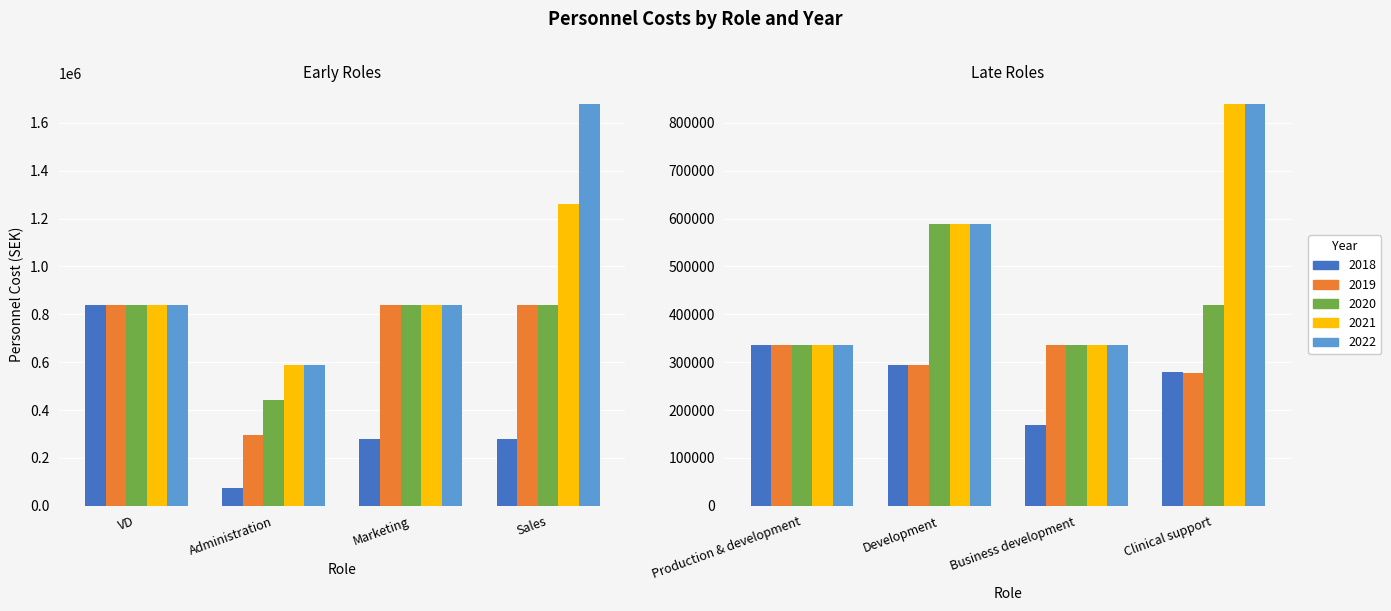

Reading right to left, transcribe all the data shown in this chart.

2018: Clinical support=279720	Business development=168000	Development=294000	Production & development=336000	Sales=279720	Marketing=279720	Administration=73500	VD=840000
2019: Clinical support=277200	Business development=336000	Development=294000	Production & development=336000	Sales=840000	Marketing=840000	Administration=294000	VD=840000
2020: Clinical support=420000	Business development=336000	Development=588000	Production & development=336000	Sales=840000	Marketing=840000	Administration=441000	VD=840000
2021: Clinical support=840000	Business development=336000	Development=588000	Production & development=336000	Sales=1260000	Marketing=840000	Administration=588000	VD=840000
2022: Clinical support=840000	Business development=336000	Development=588000	Production & development=336000	Sales=1680000	Marketing=840000	Administration=588000	VD=840000